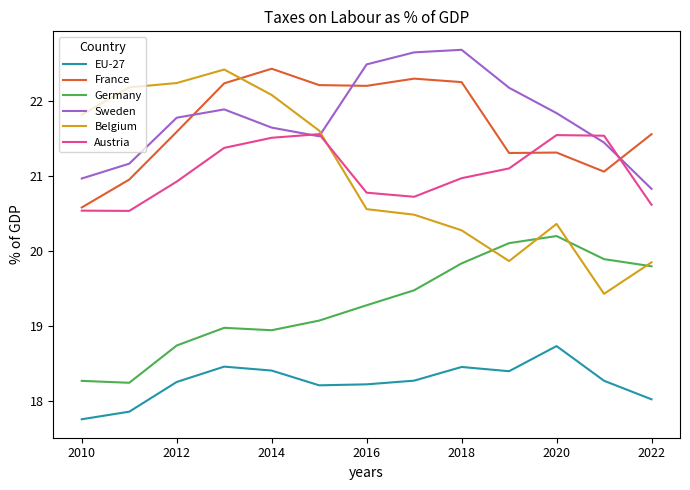

Which series ends up on top after the final intersection of Sweden and Belgium?

Sweden